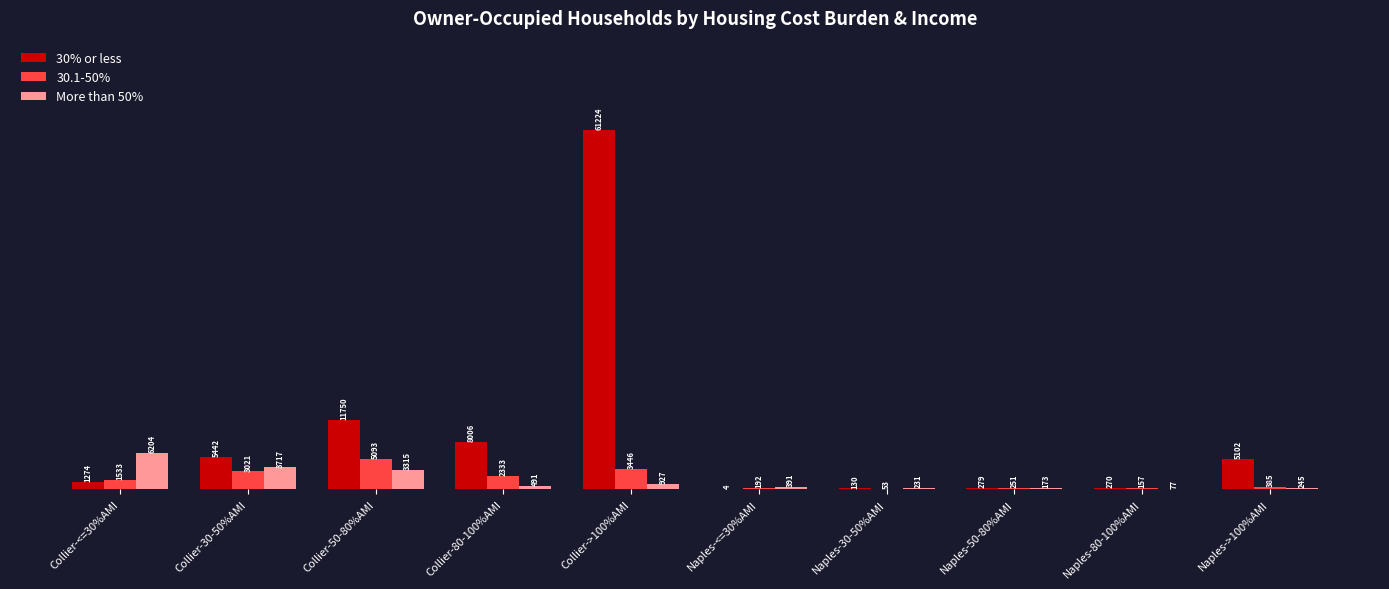

Are the bars grouped side by side (vs. stacked)?

Yes